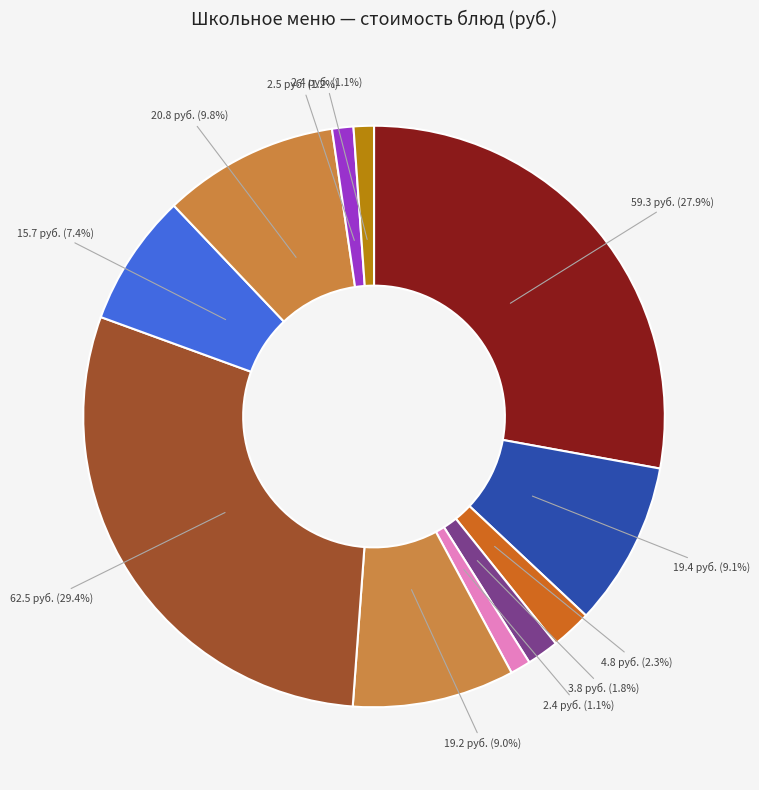

Which slice is the smallest?

ржаной (завтрак)